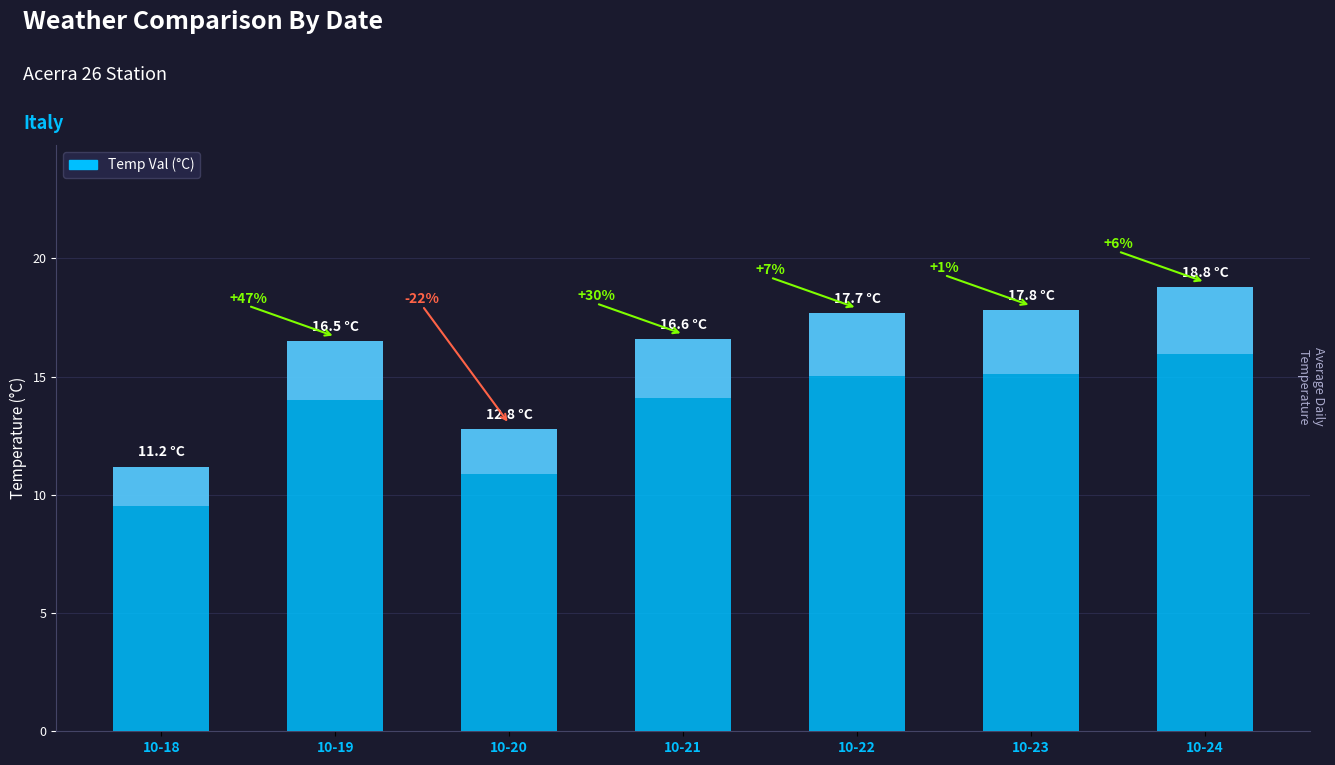

List the labels in order of value, largest first.

10-24, 10-23, 10-22, 10-21, 10-19, 10-20, 10-18